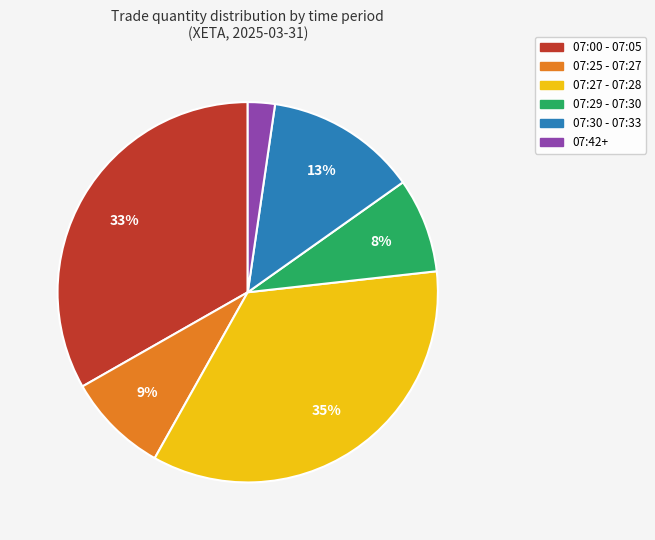

To the nearest percent, what is the difference between the largest and smallest slice percentages?

33%